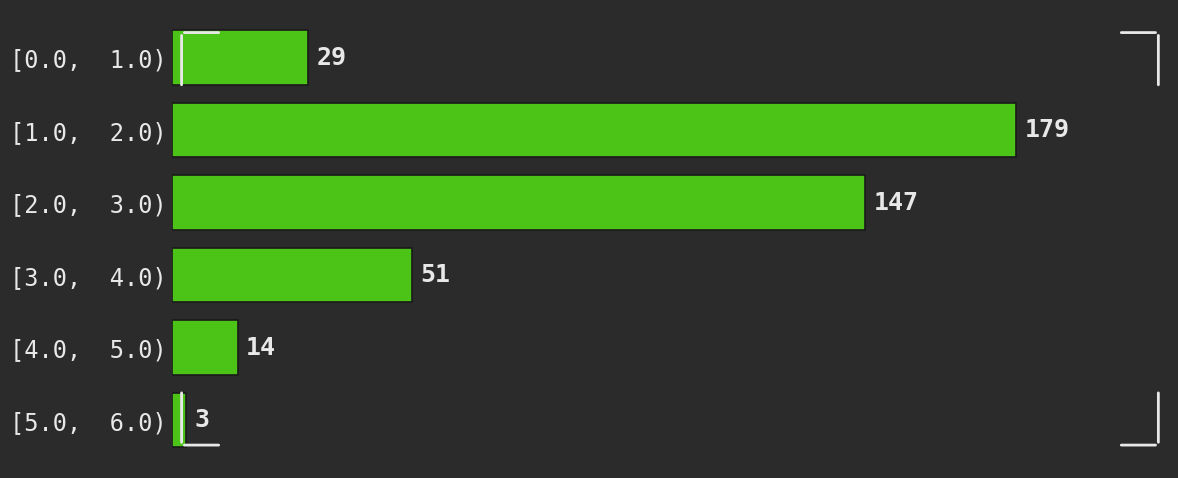

Reading top to bottom, transcribe all the data shown in this chart.

29	179	147	51	14	3